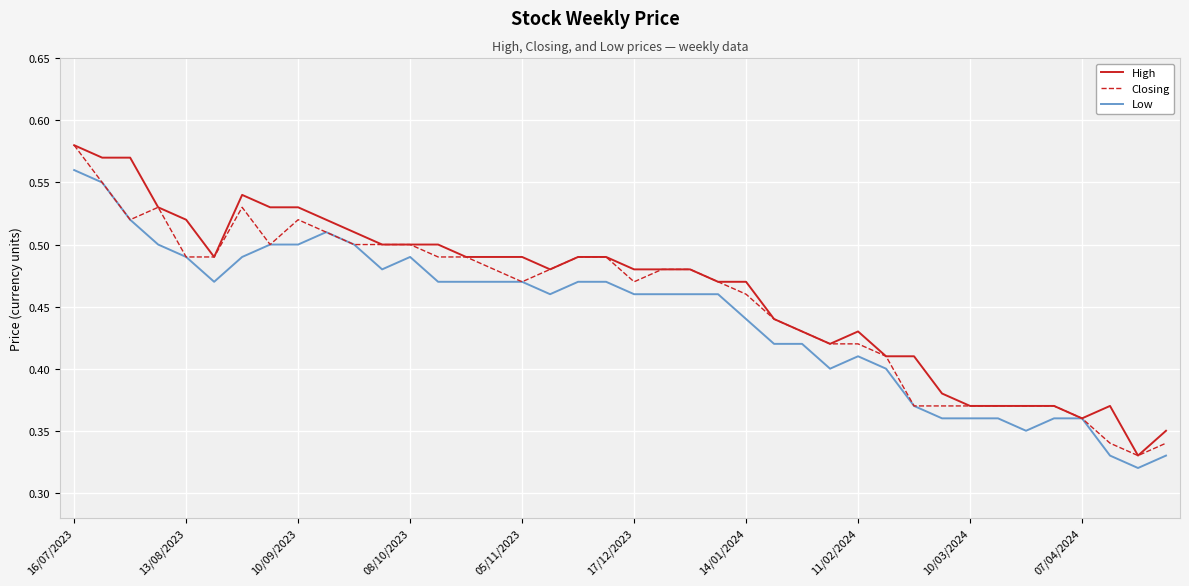

What are all the series names shown in the legend?

High, Closing, Low